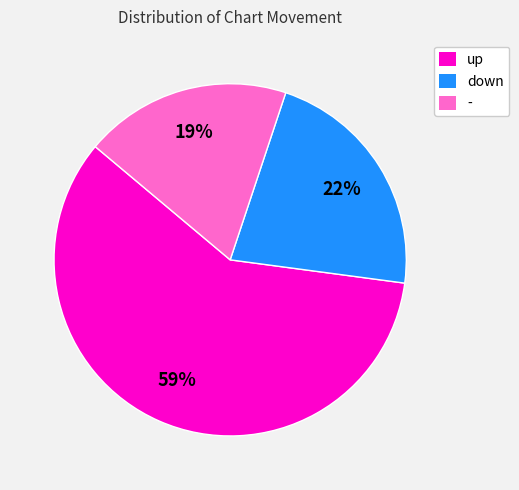

How many segments does this pie chart have?

3